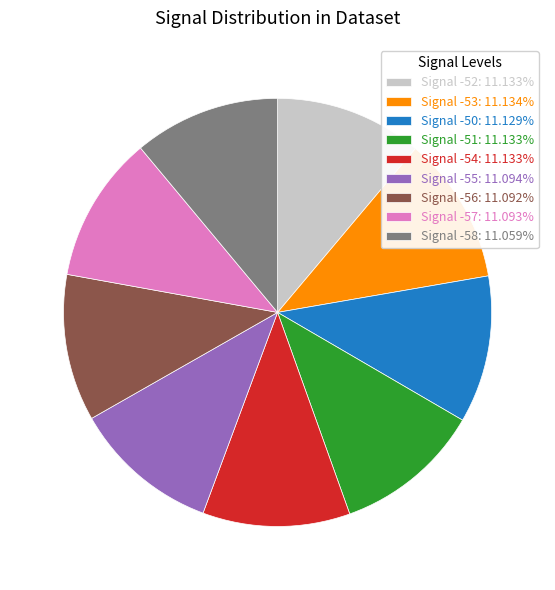

Combined, do Signal -58: 11.059% and Signal -51: 11.133% account for over 50%?

No